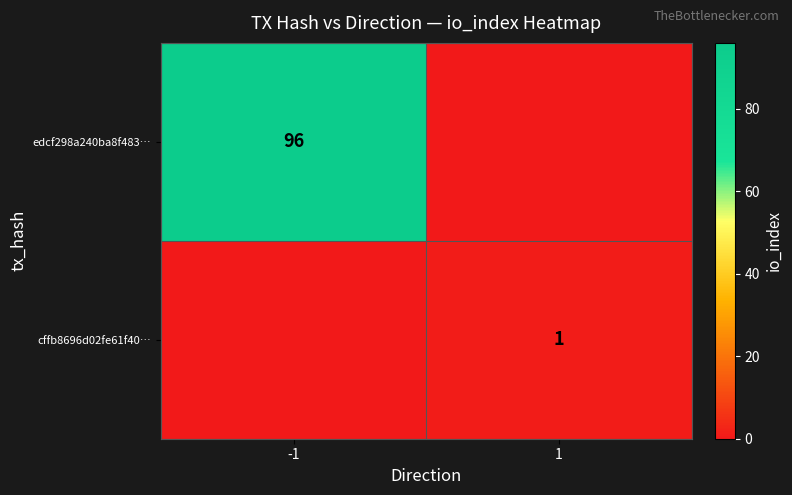

Which has a higher value, -1 or 1?

-1